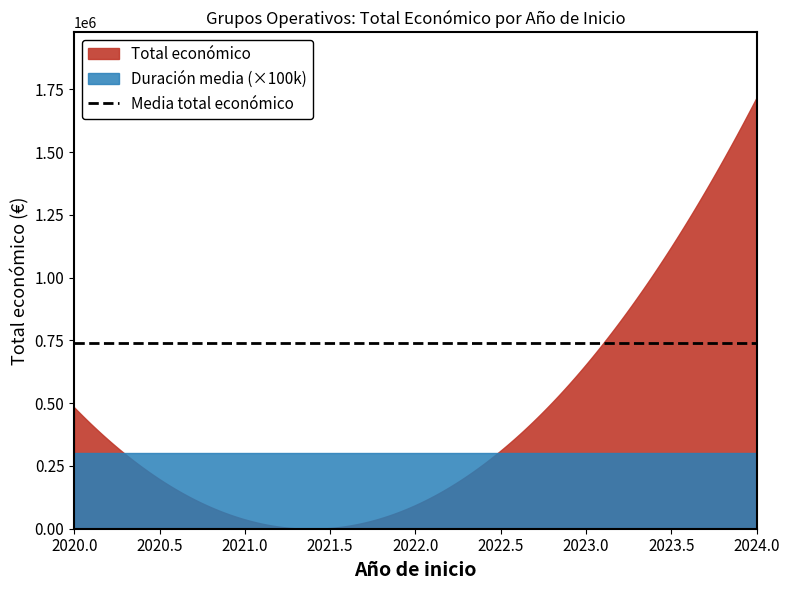

Between 2024 and 2022, which is larger?

2024